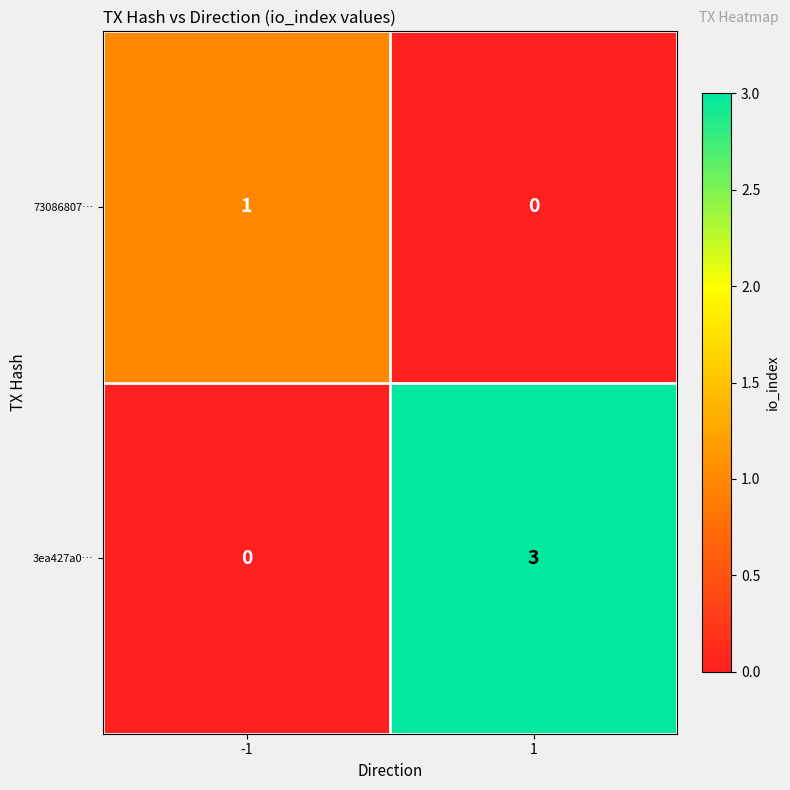

The value of 3ea427a0… at 1 is 4. True or false?

False